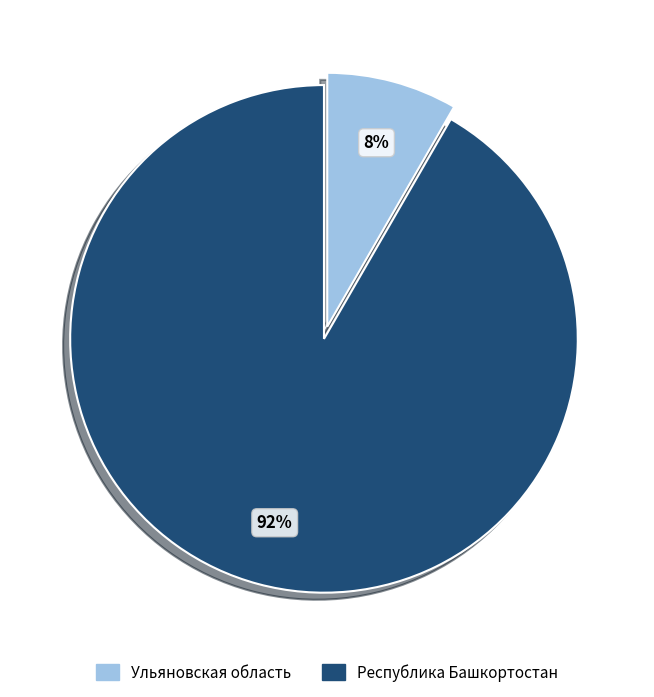

How many slices are in this pie chart?

2